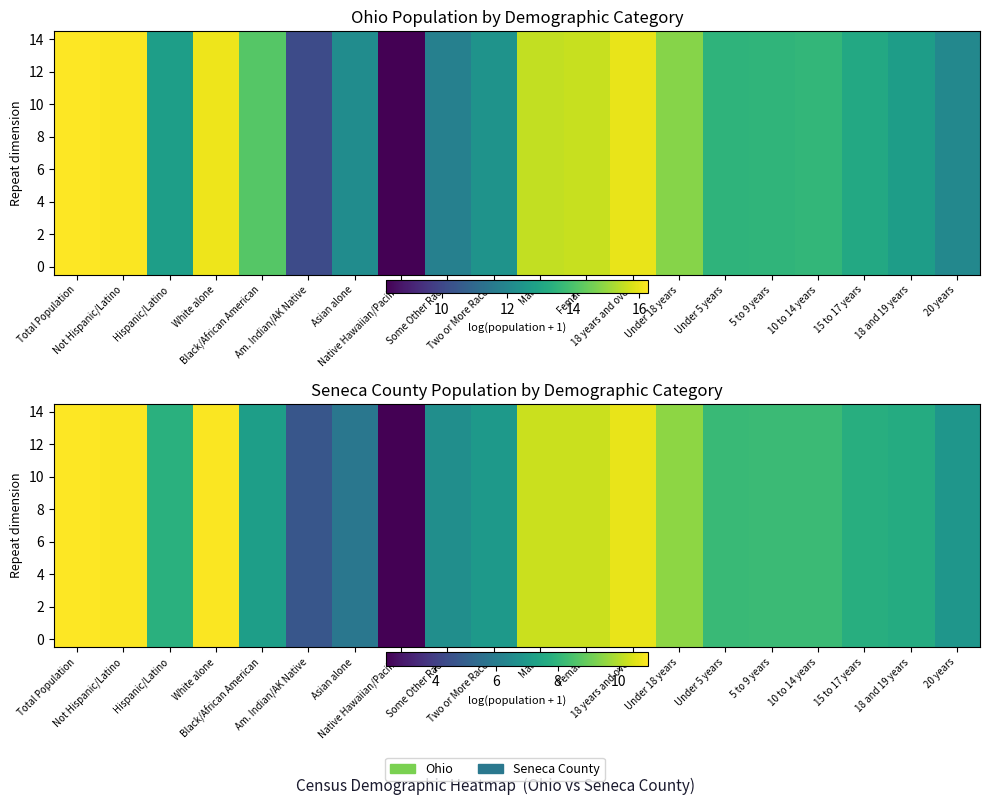

Is it true that 10 equals 10.7 at 18 years and over?

True